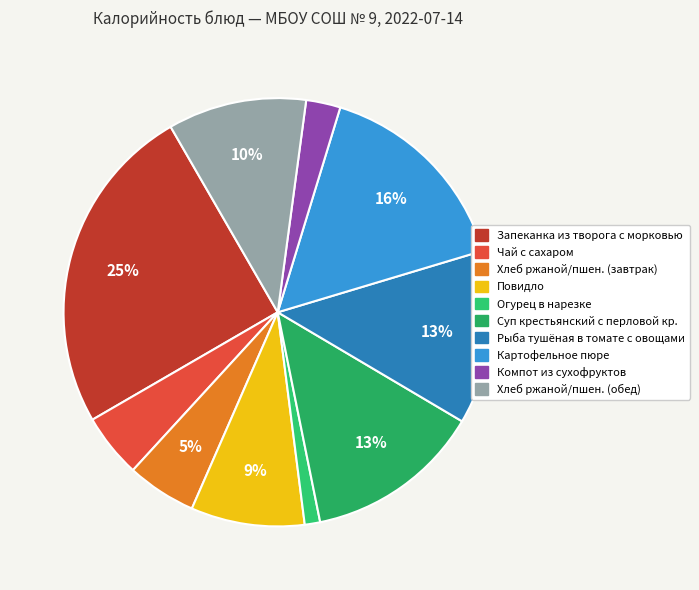

Count the number of slices in the pie.

10